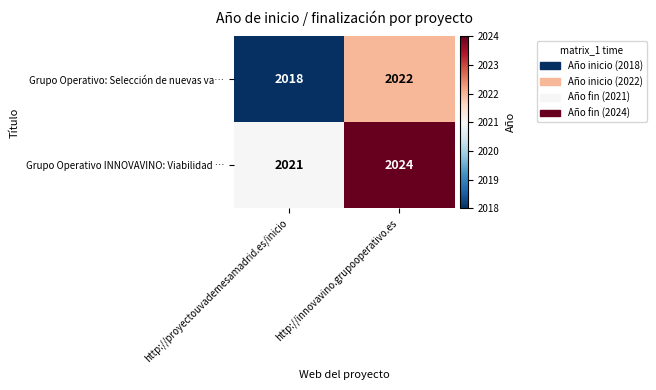

What is the sum of all Grupo Operativo INNOVAVINO: Viabilidad … values?

4045